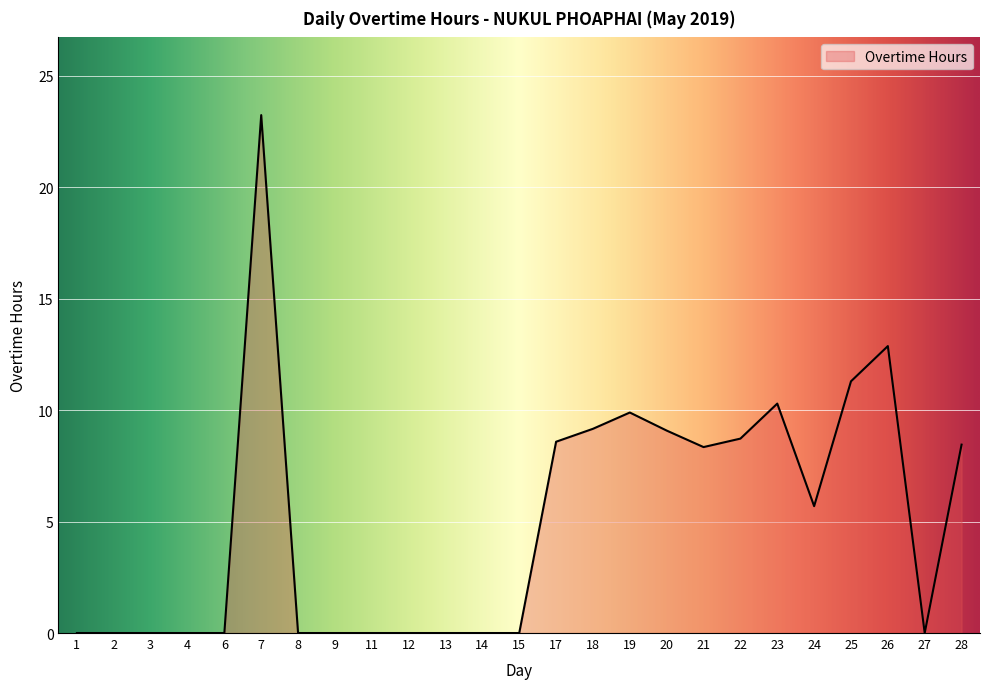

What value does the data have at 21?

8.3